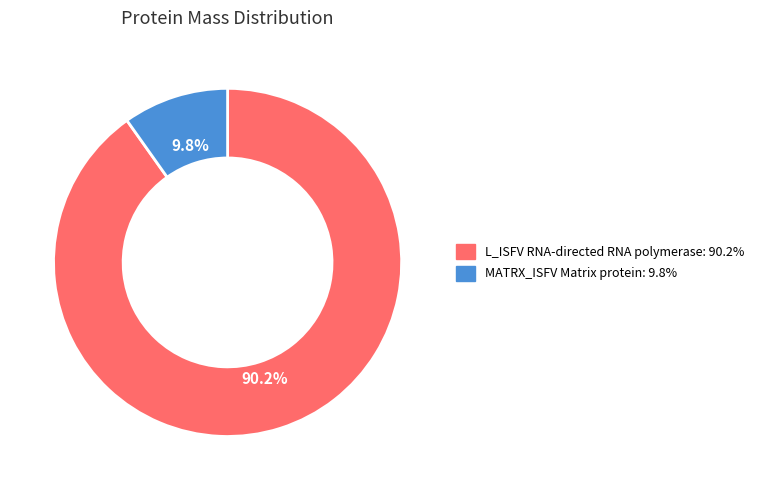

Does any single category account for the majority?

Yes